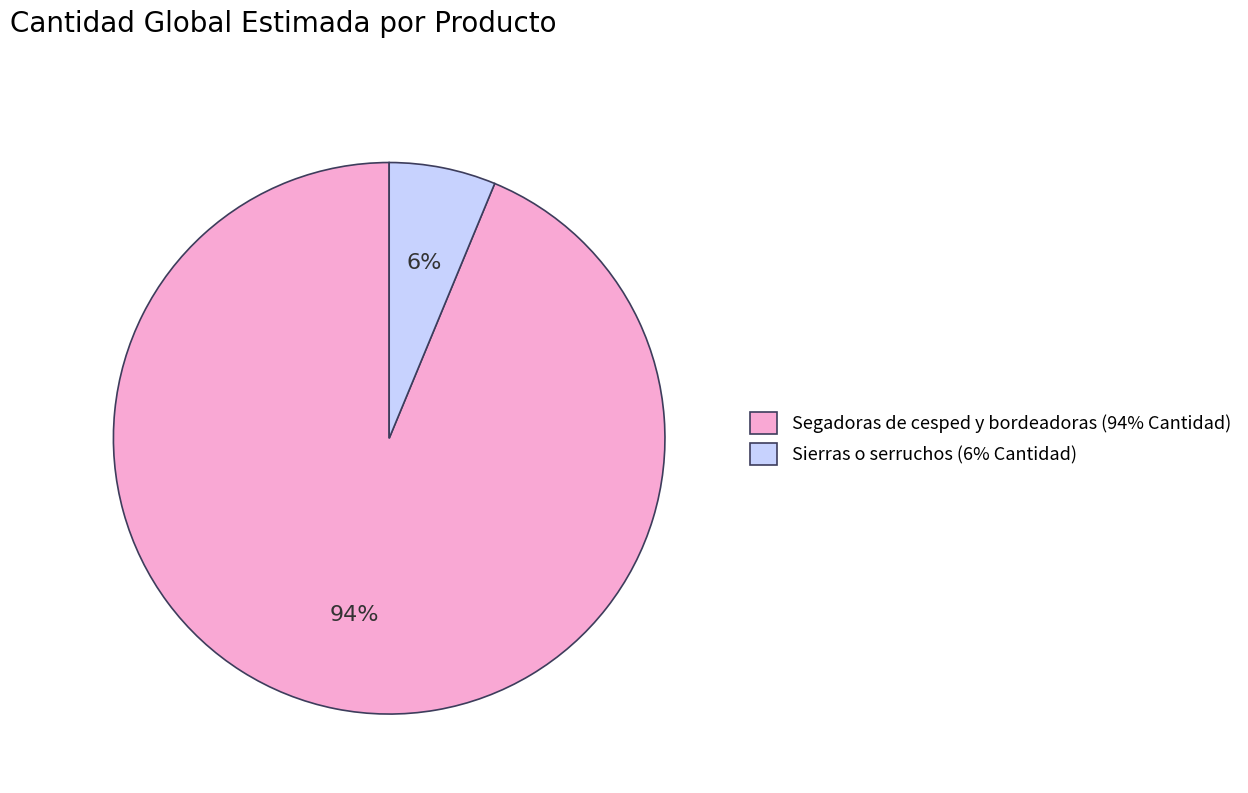

Is there any slice that represents more than half of the pie?

Yes